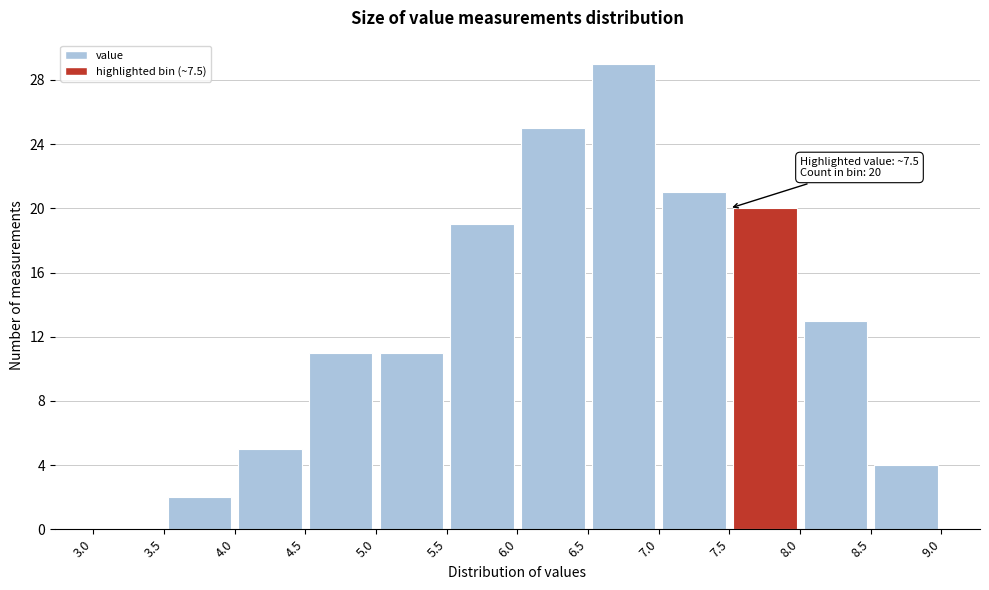

Over which range of the x-axis is the bar tallest?

6.5 to 7.0